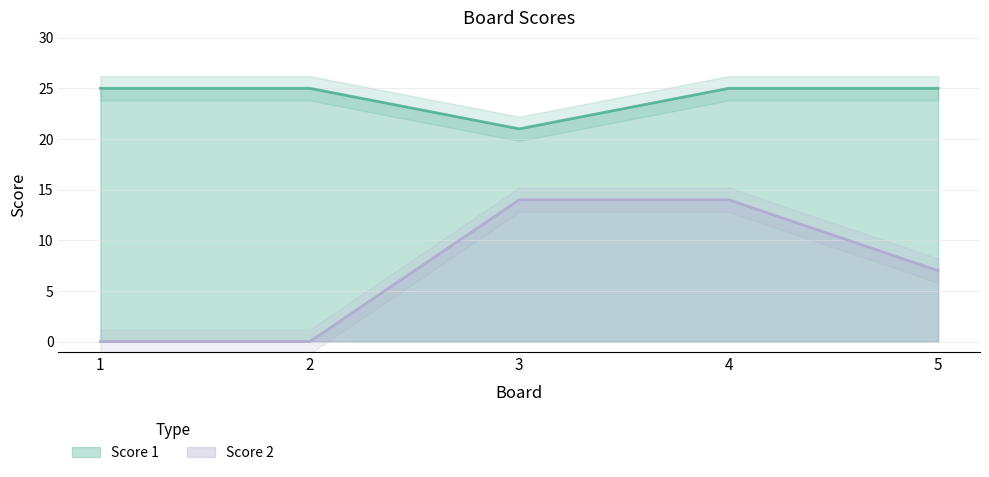

List the series in order of their peak value, lowest first.

Score 2, Score 1